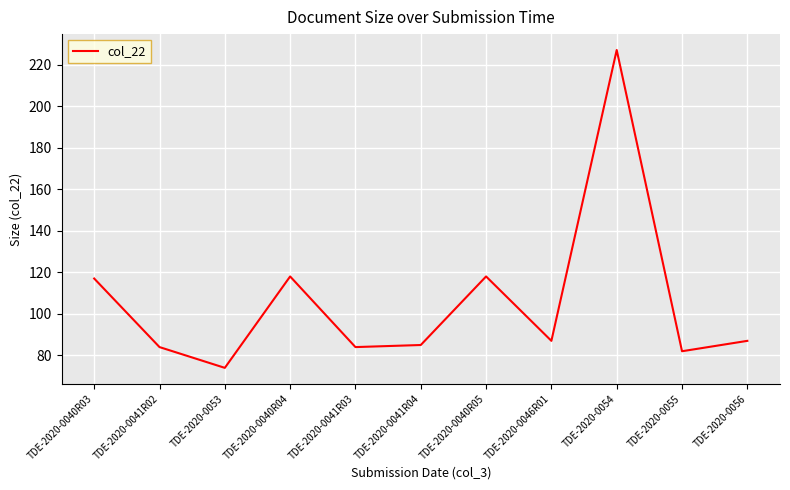

What position from the left is TDE-2020-0041R03?

5